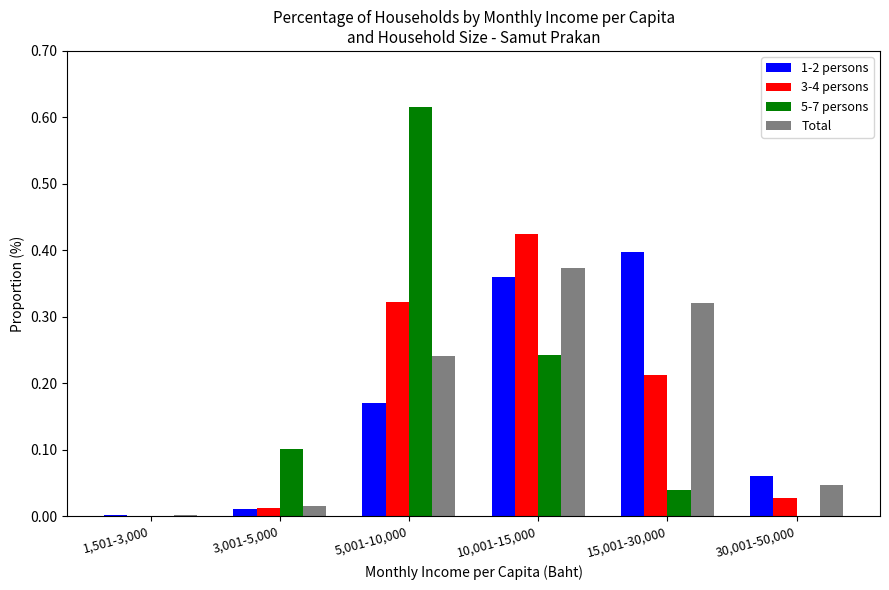

True or false: 5-7 persons has a value of 0.0 at 15,001-30,000.

True